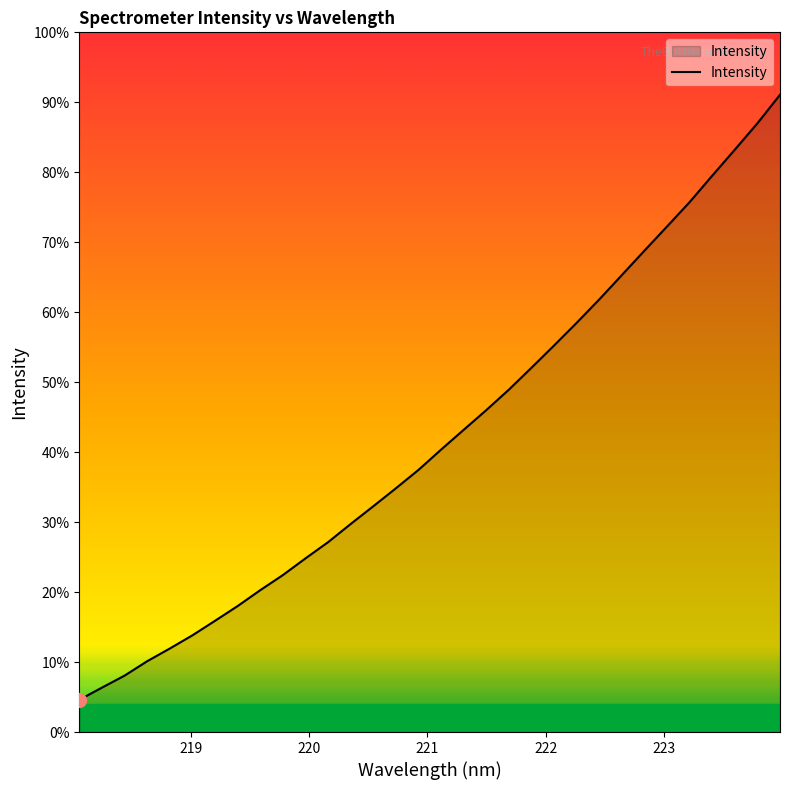

Does the chart display data point markers on the line(s)?

No